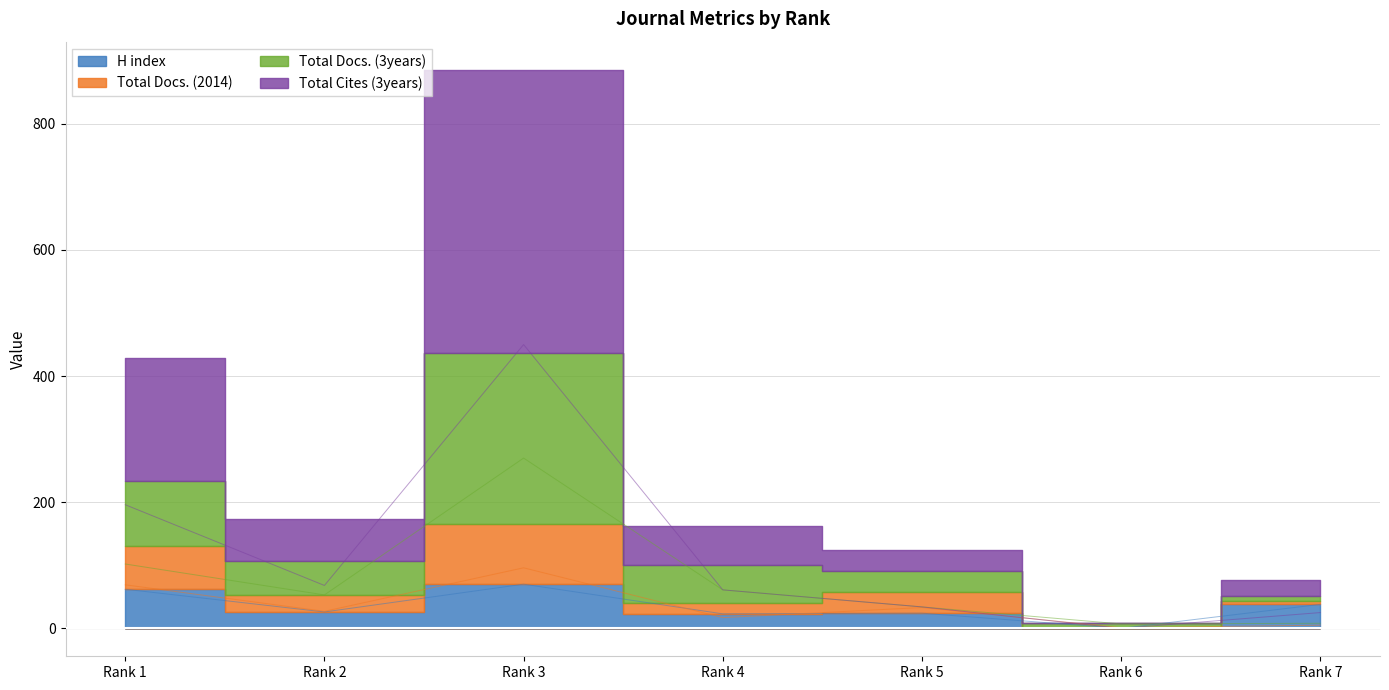

How many lines are shown in the chart?

4